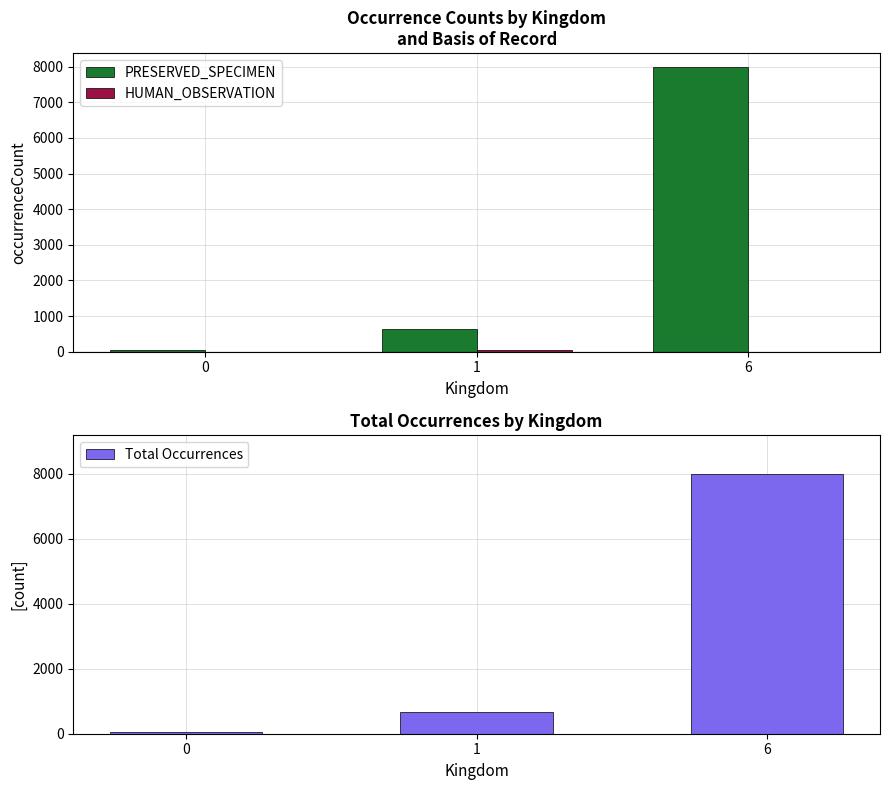

Which has a higher value, 1 or 6?

6